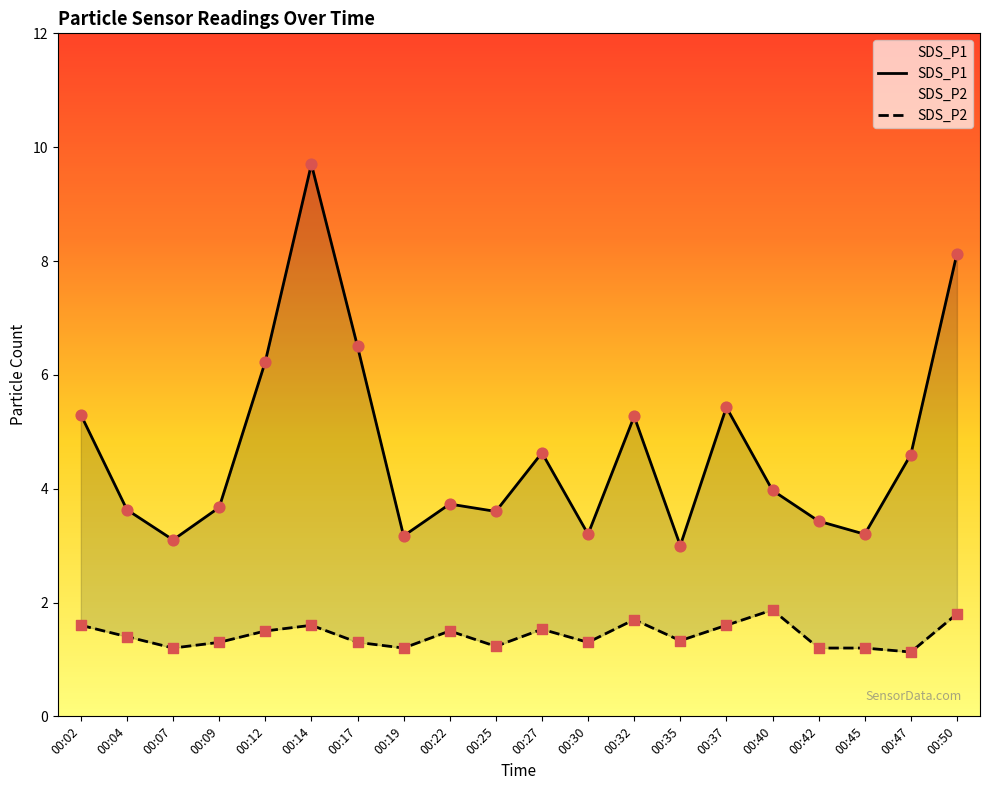

Which series has the largest Y range (max minus min)?

SDS_P1